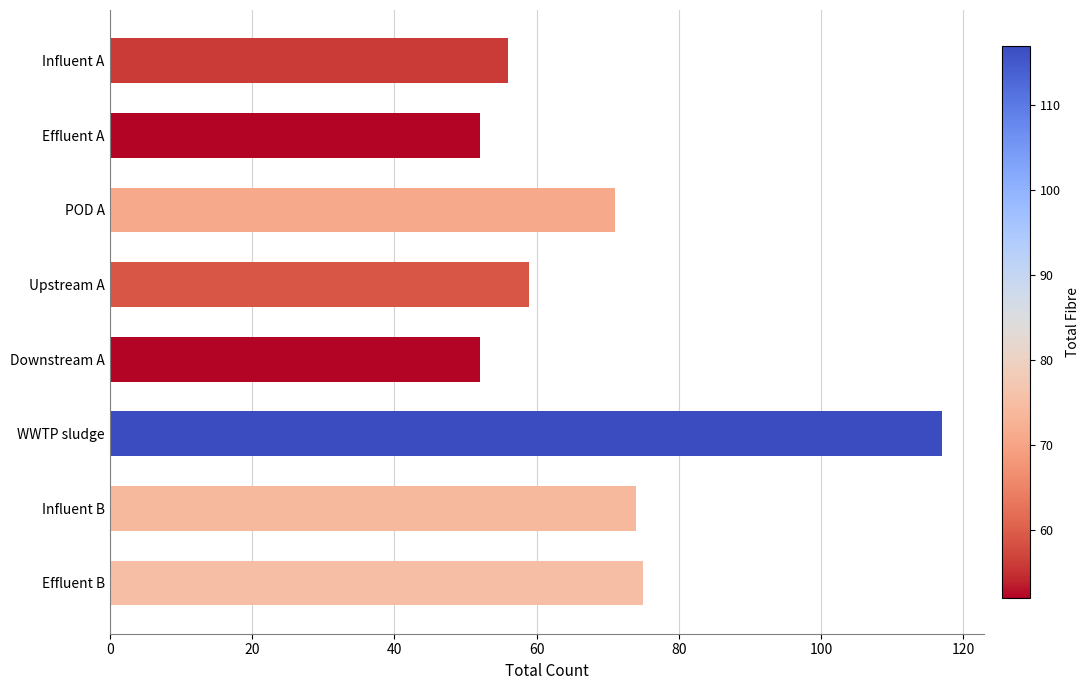

How many bars are there in total?

8